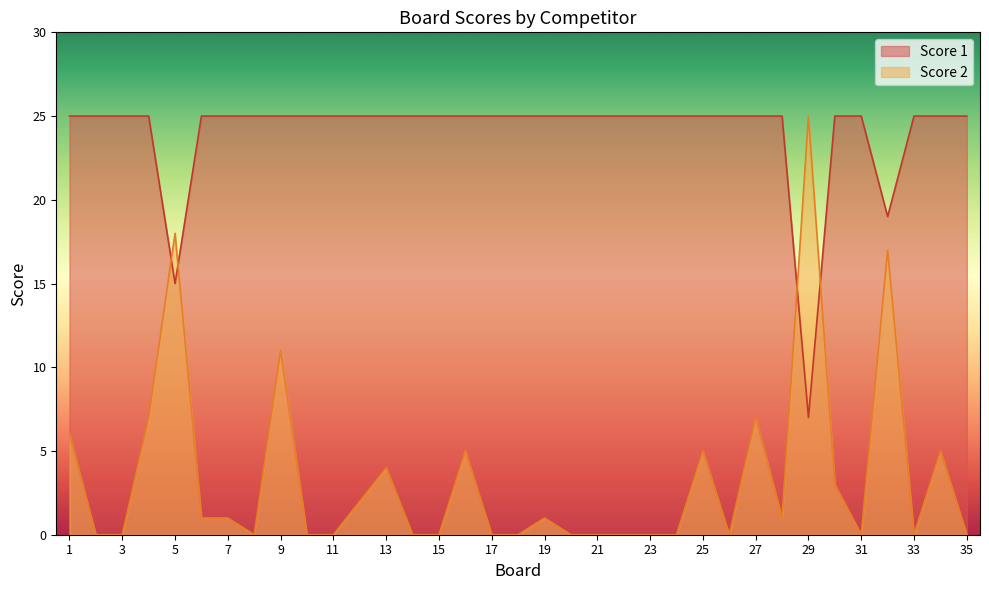

Reading left to right, what are all the values shown in this chart?

Score 2: 1=6	2=0	3=0	4=7	5=18	6=1	7=1	8=0	9=11	10=0	11=0	12=2	13=4	14=0	15=0	16=5	17=0	18=0	19=1	20=0	21=0	22=0	23=0	24=0	25=5	26=0	27=7	28=1	29=25	30=3	31=0	32=17	33=0	34=5	35=0
Score 1: 1=25	2=25	3=25	4=25	5=15	6=25	7=25	8=25	9=25	10=25	11=25	12=25	13=25	14=25	15=25	16=25	17=25	18=25	19=25	20=25	21=25	22=25	23=25	24=25	25=25	26=25	27=25	28=25	29=7	30=25	31=25	32=19	33=25	34=25	35=25